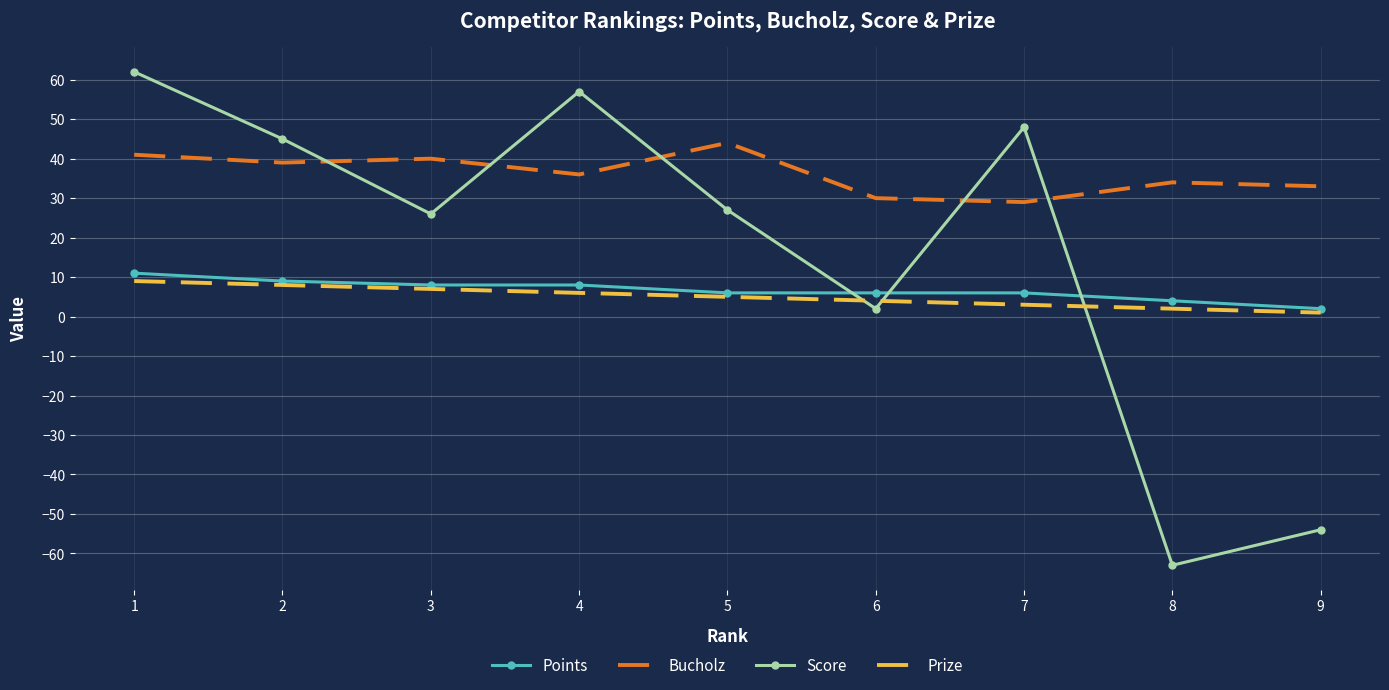

The value of Points at 2 is 9. True or false?

True